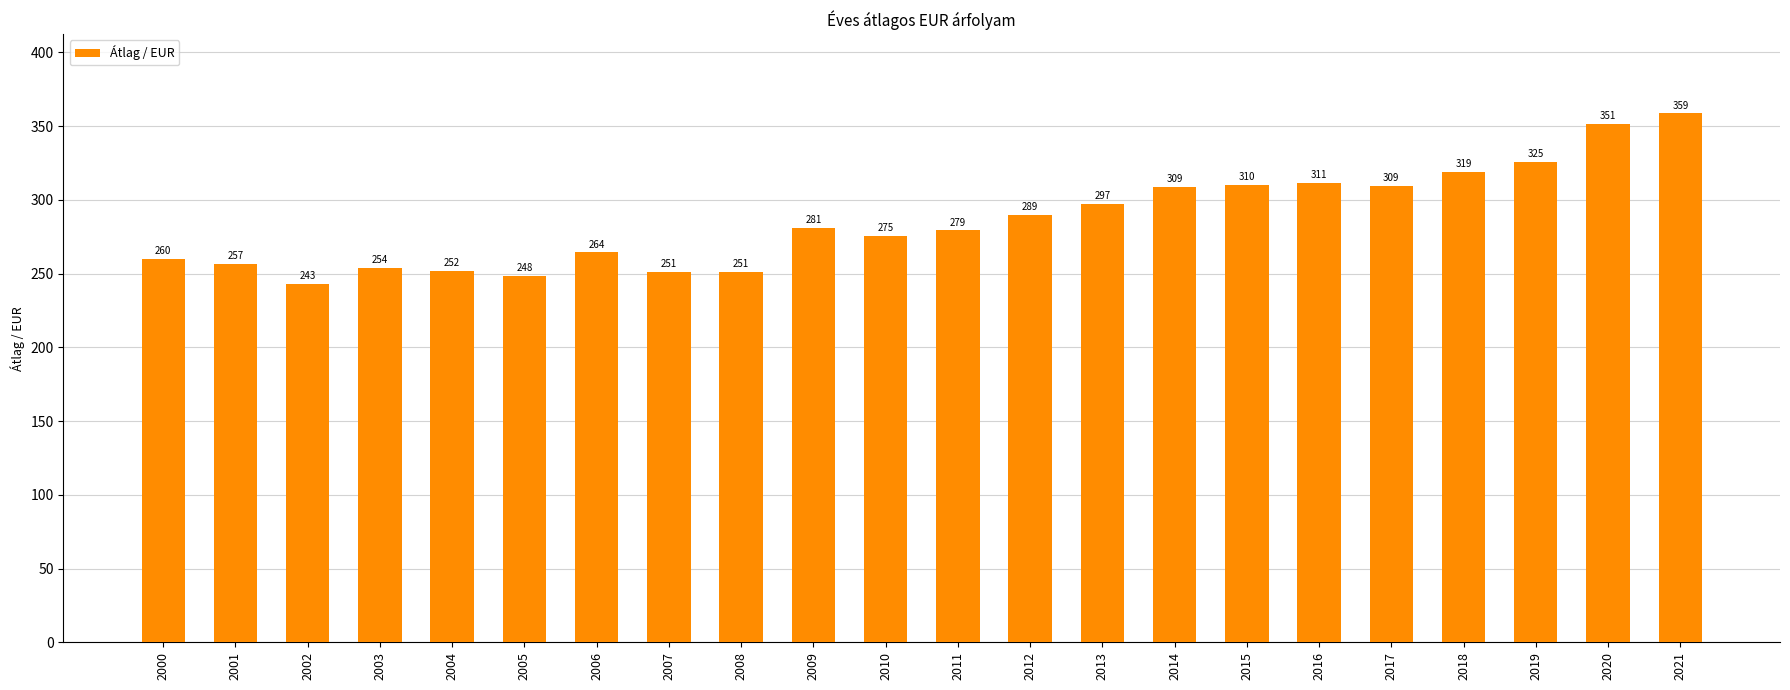

What value does the data have at 2001?

256.7